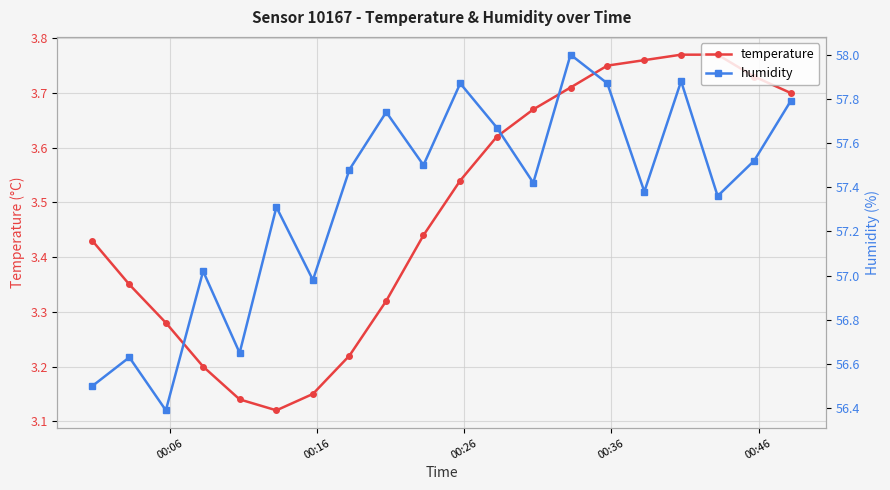

True or false: humidity has more than 1 interior local peaks.

True